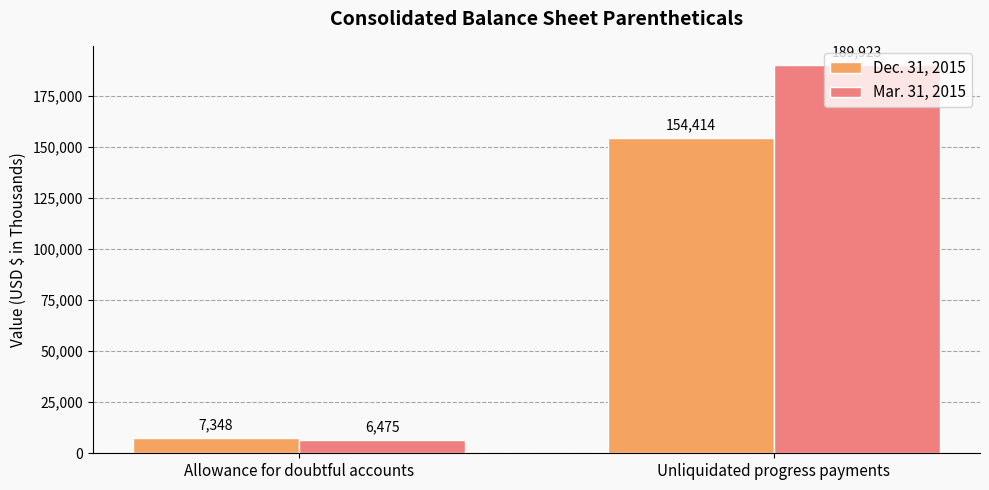

What position from the left is Allowance for doubtful accounts?

1